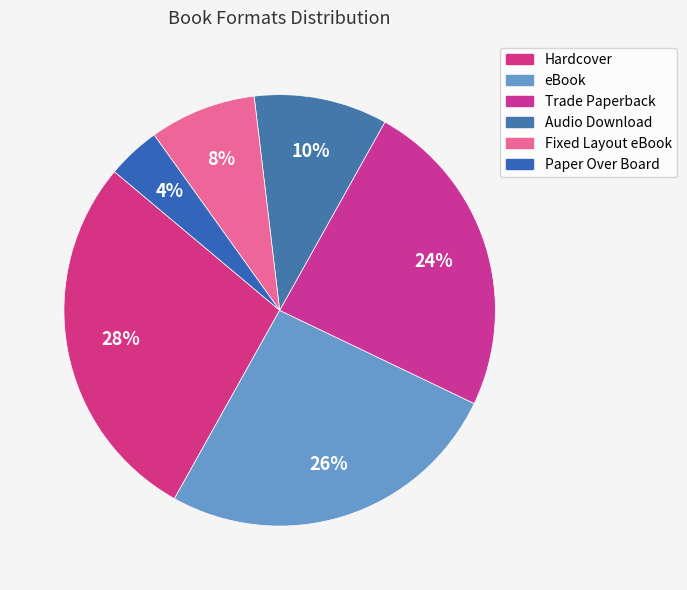

How many segments does this pie chart have?

6